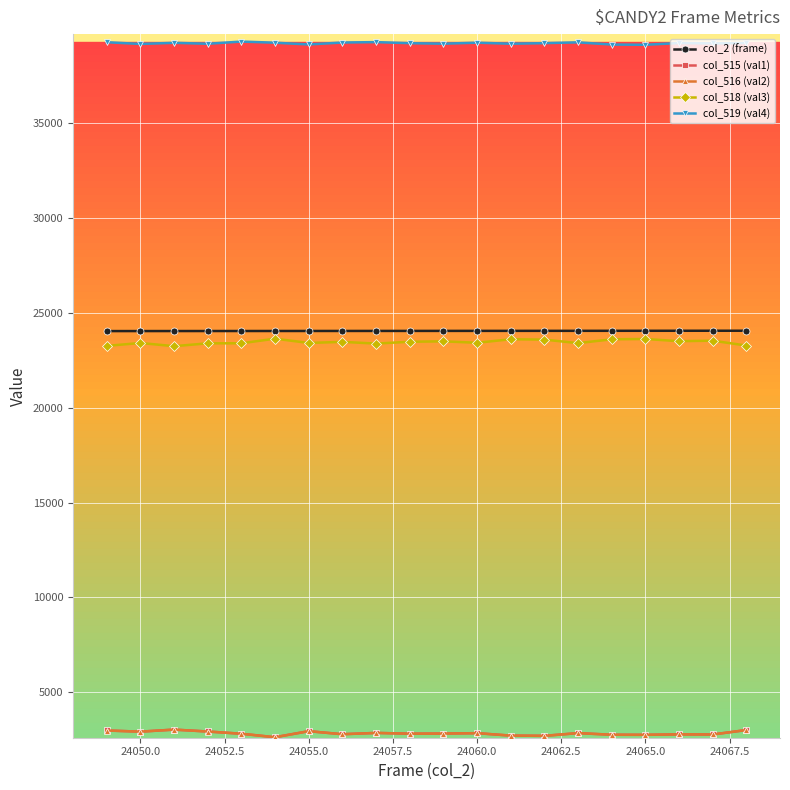

What is the value of the col_519 (val4) point at the 10th from the left?

39237